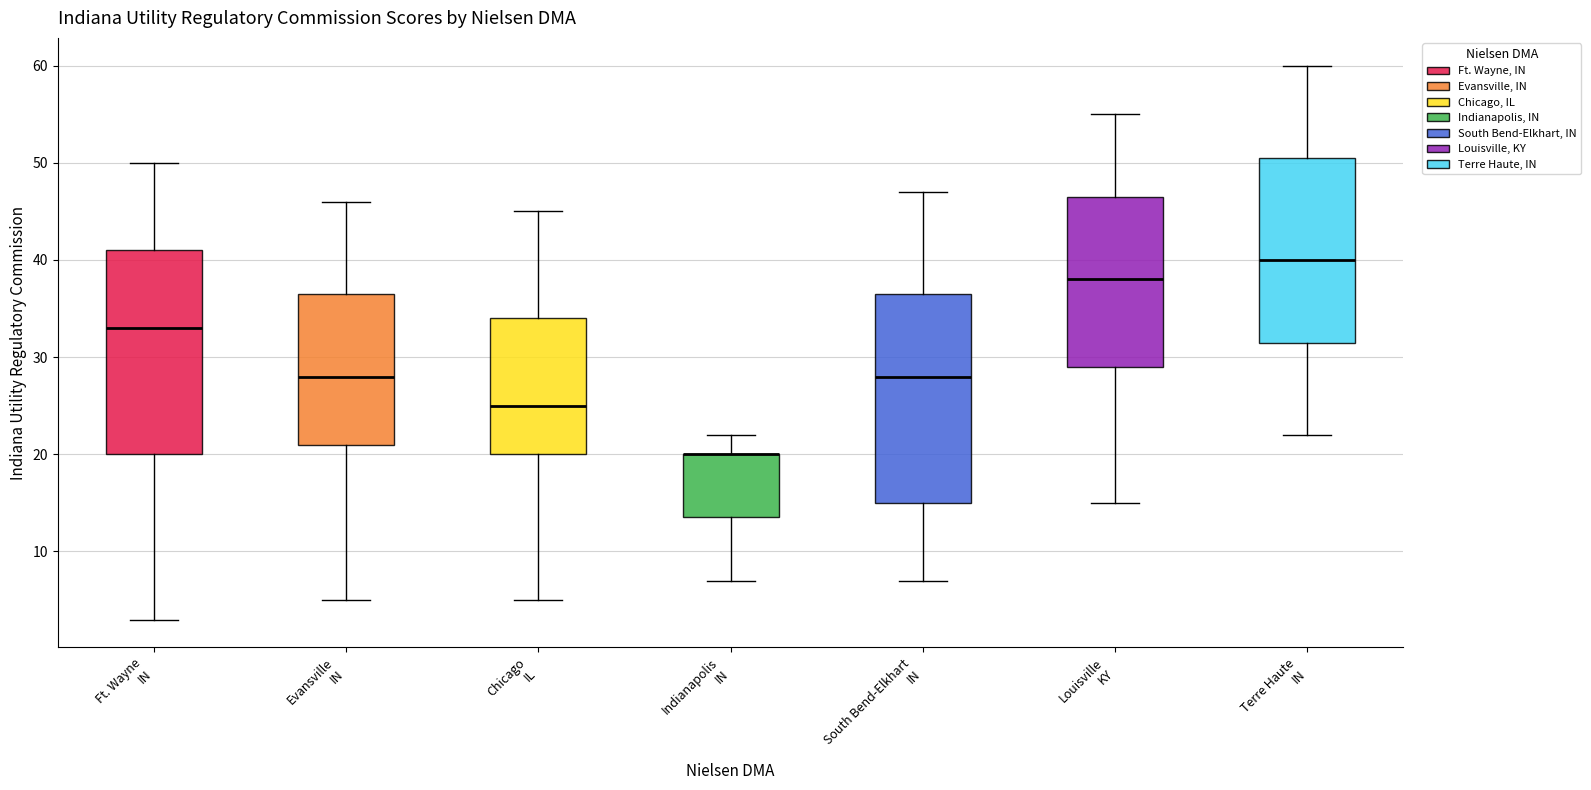

Reading left to right, read every box against the y-axis: the position of its median line, the range the box covers, and the ends of its whiskers. The values are not printed on the chart, so give them approximately, as read against the axis.

Ft. Wayne IN: median 33, box 20 to 41, whiskers 3 to 50
Evansville IN: median 28, box 21 to 37, whiskers 5 to 46
Chicago IL: median 25, box 20 to 34, whiskers 5 to 45
Indianapolis IN: median 20 (drawn on the box's upper edge), box 14 to 20, whiskers 7 to 22
South Bend-Elkhart IN: median 28, box 15 to 37, whiskers 7 to 47
Louisville KY: median 38, box 29 to 47, whiskers 15 to 55
Terre Haute IN: median 40, box 32 to 51, whiskers 22 to 60